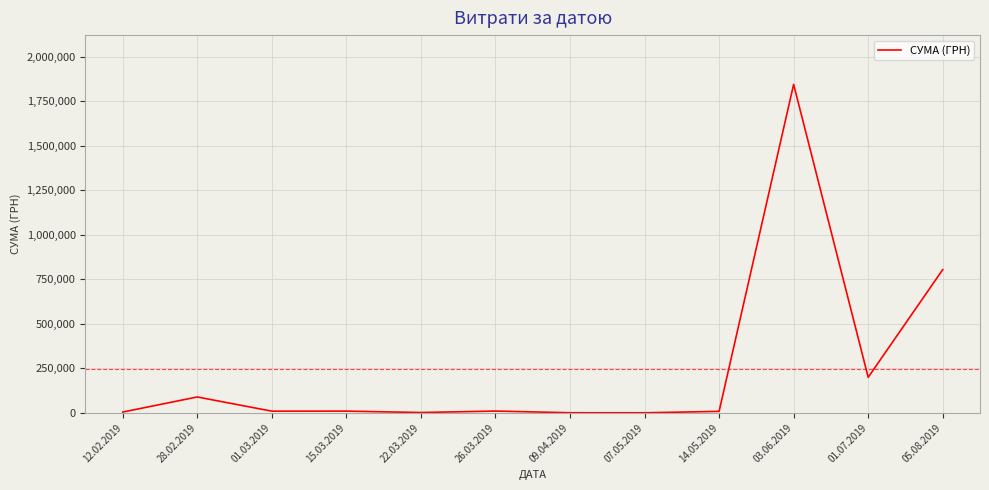

What is the greatest value displayed?

1844901.9